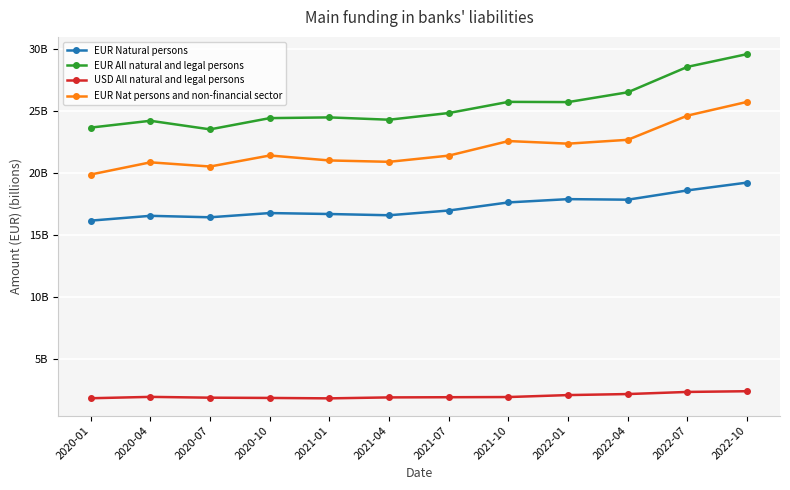

What are all the series names shown in the legend?

EUR Natural persons, EUR All natural and legal persons, USD All natural and legal persons, EUR Nat persons and non-financial sector